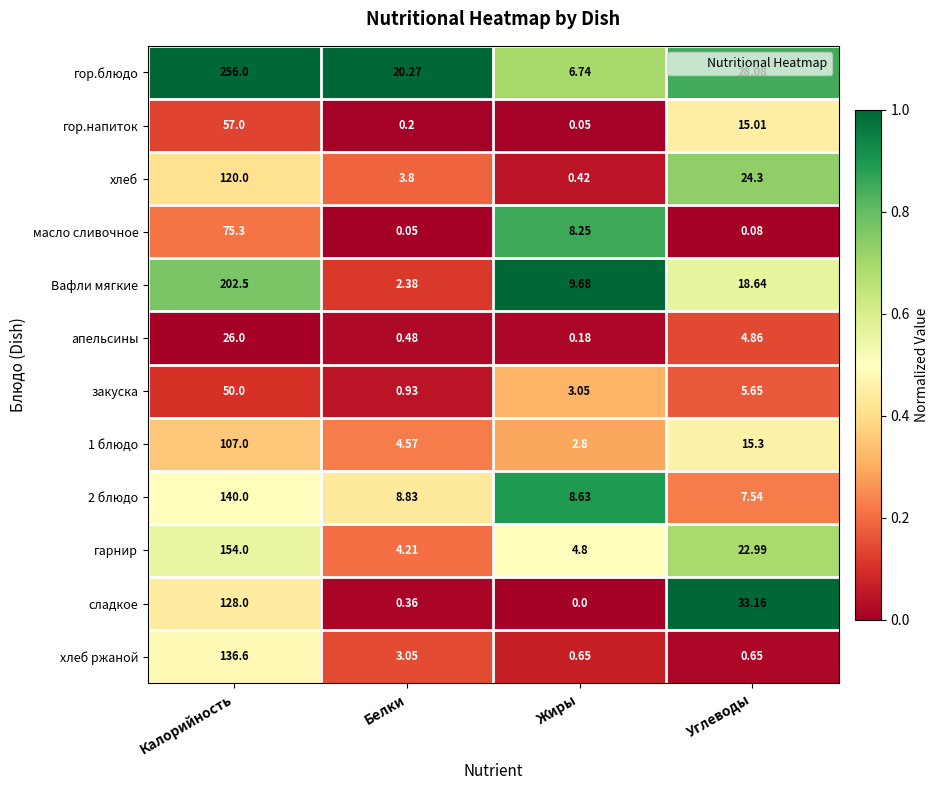

What is the total value across all series at Белки?

49.1